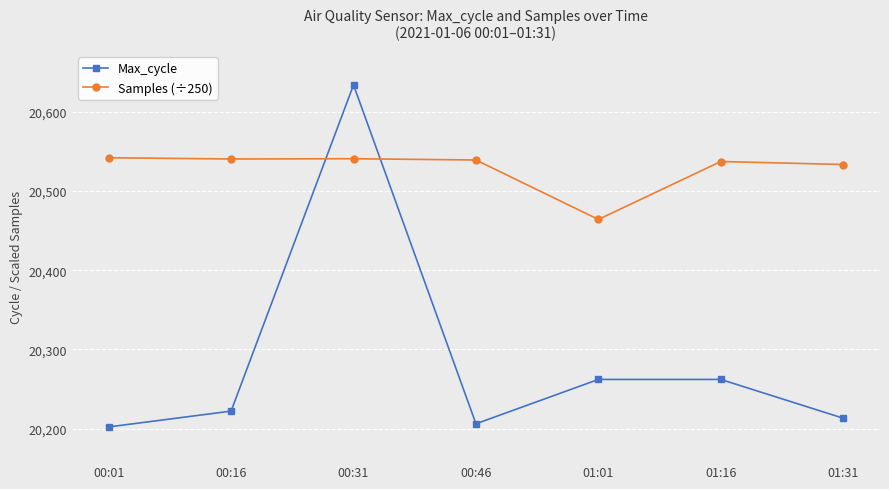

In Max_cycle, how many points are lower than both neighbors (excluding endpoints)?

1